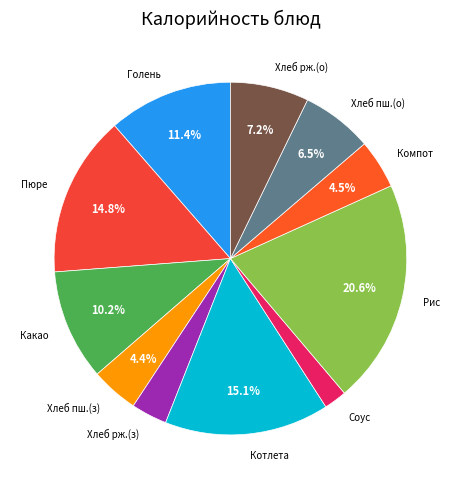

What is the ratio of the value at Хлеб рж.(о) to the value at Компот?

1.6